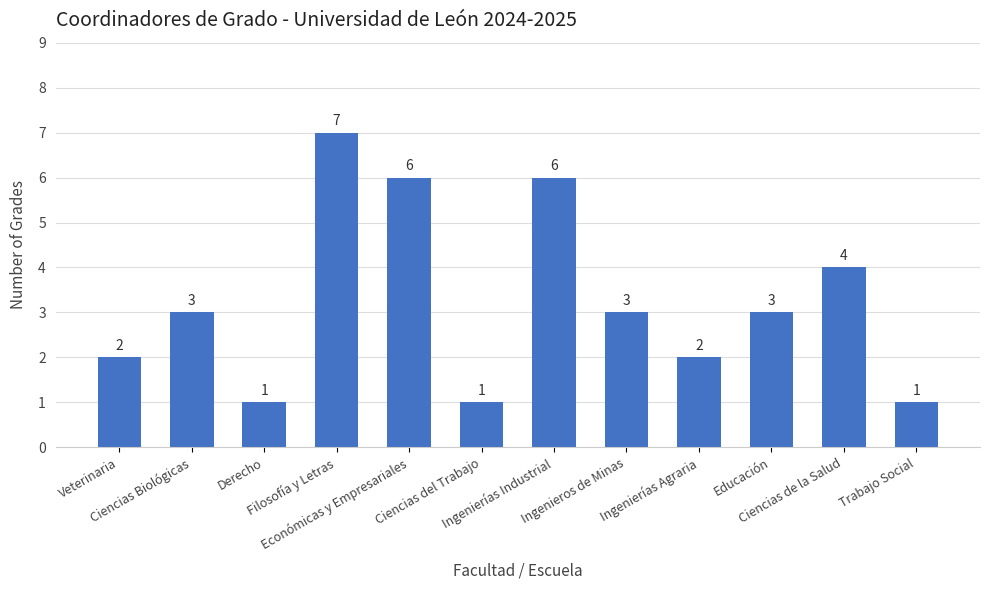

How many values are below 3?

5